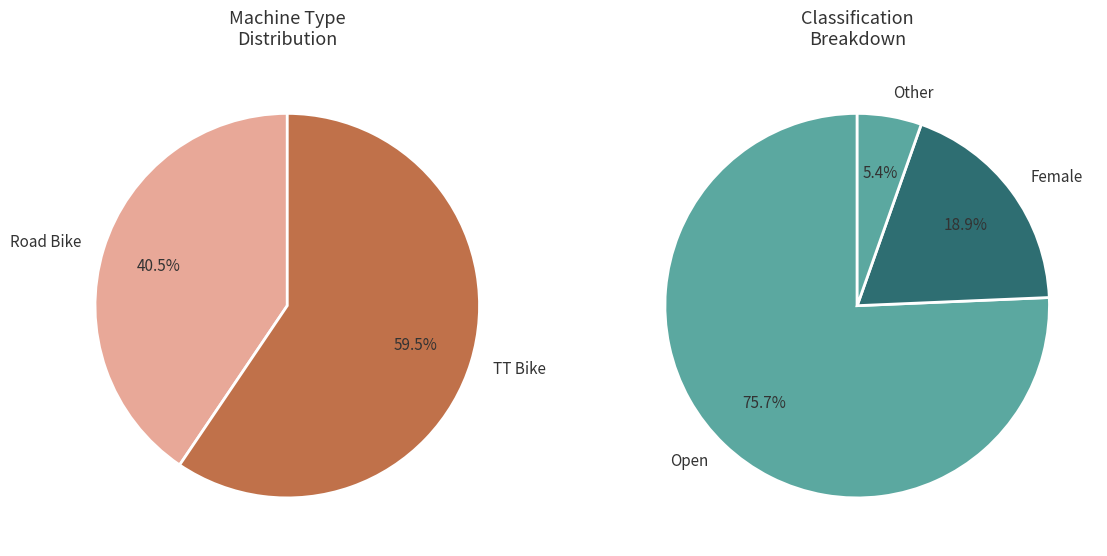

Count the number of slices in the pie.

2